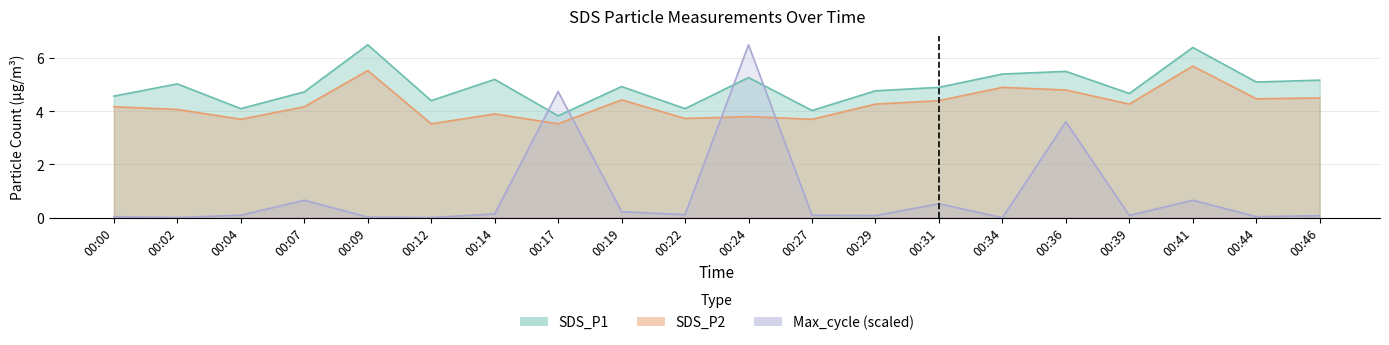

Which category has the highest value across all series?

00:09